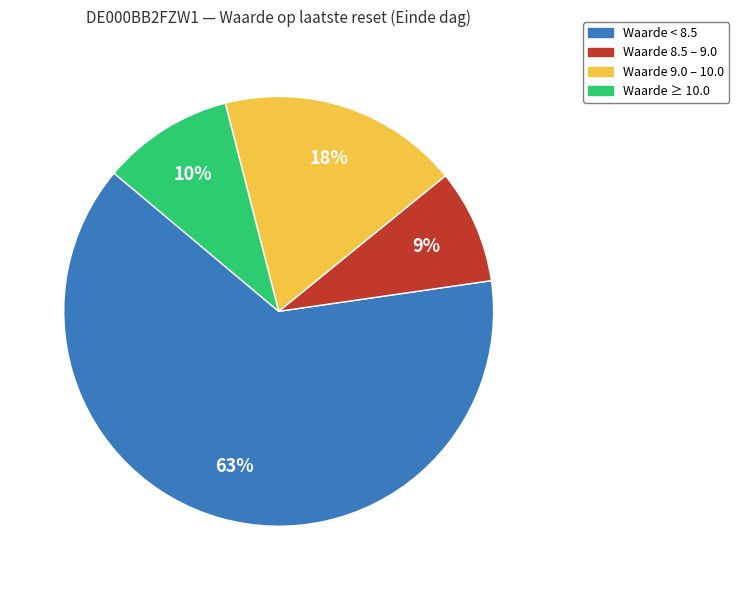

Is the sum of Waarde 9.0 – 10.0 and Waarde ≥ 10.0 greater than half?

No